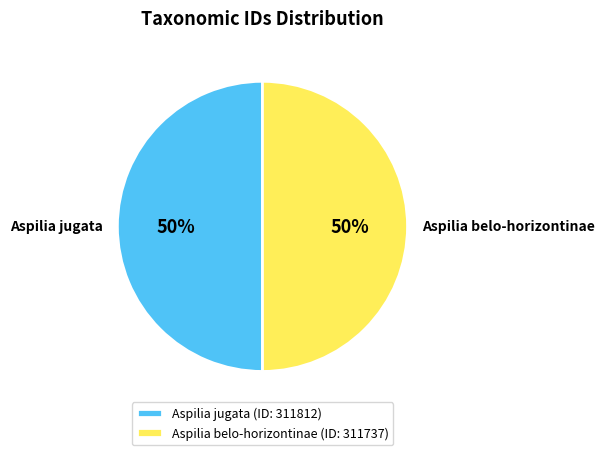

How many segments does this pie chart have?

2